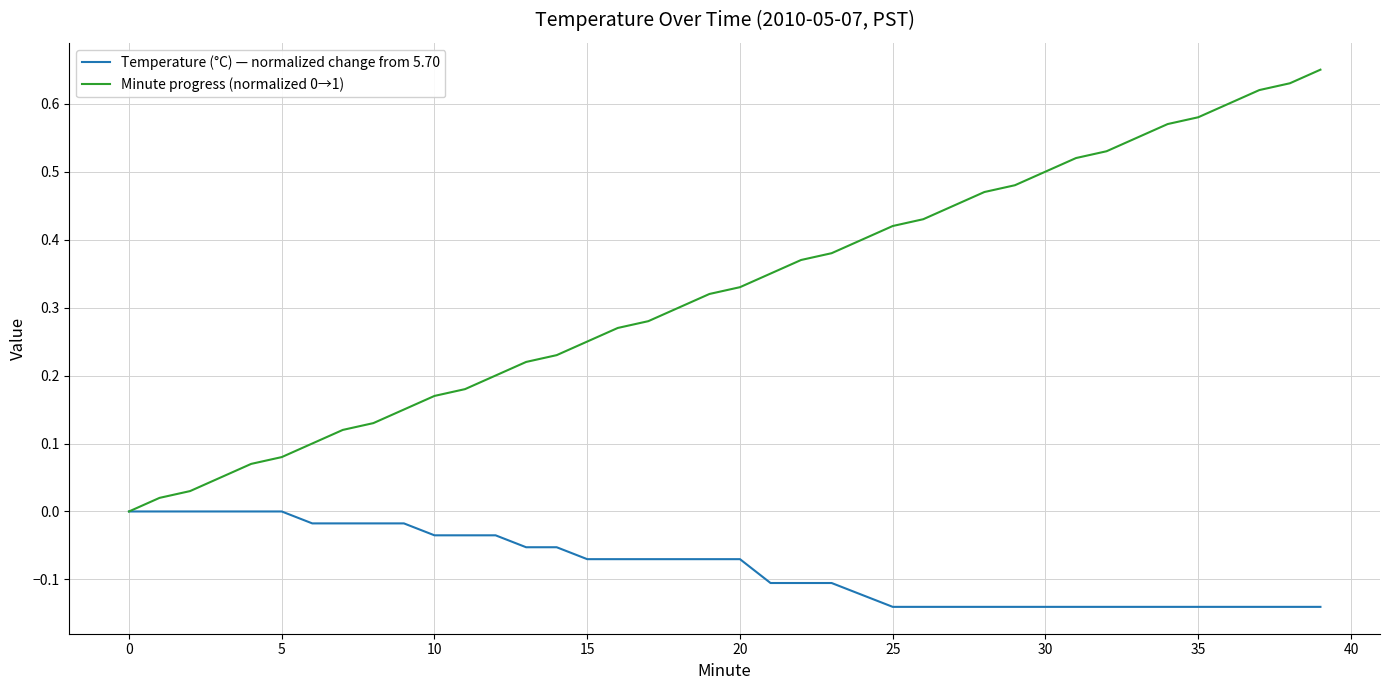

Does the chart display data point markers on the line(s)?

No